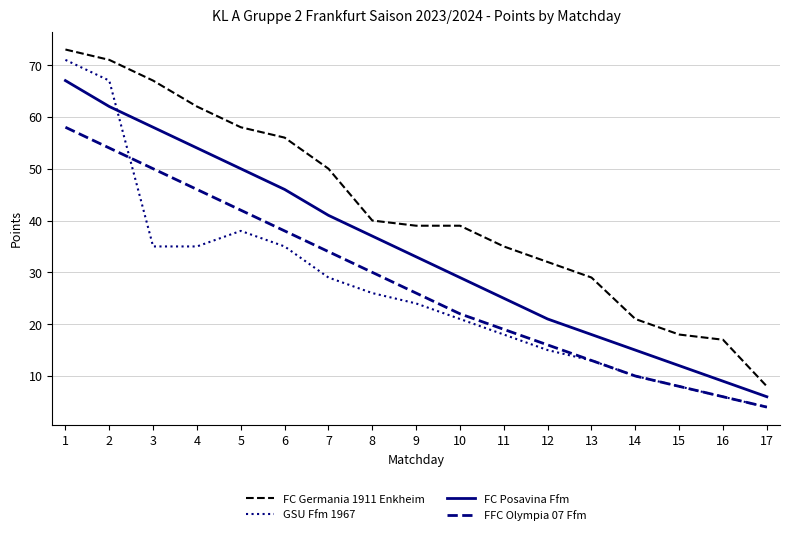

Which category has the highest value across all series?

1